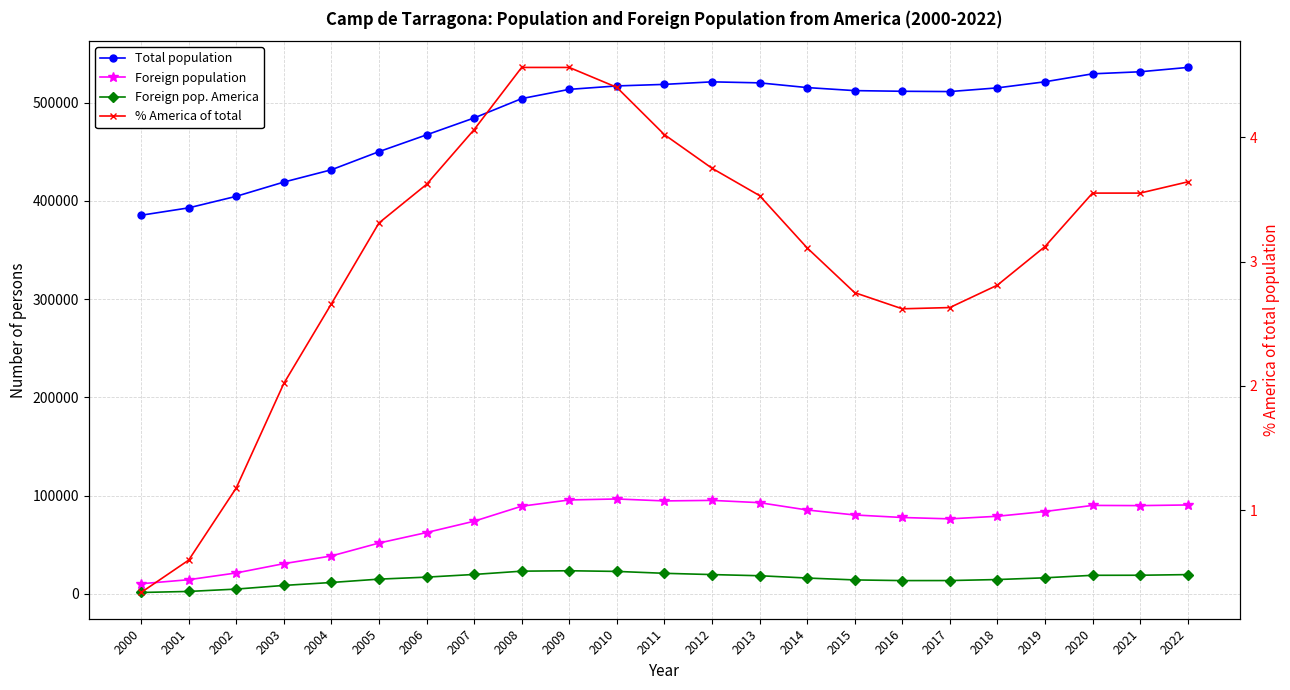

Which series changed the most between 2016 and 2021?

Total population